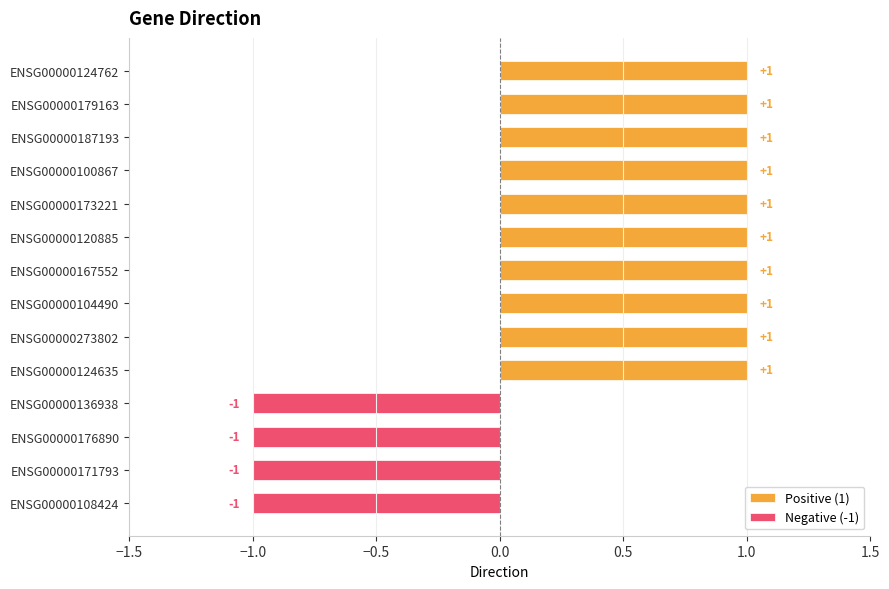

Between ENSG00000124635 and ENSG00000187193, which is larger?

ENSG00000124635